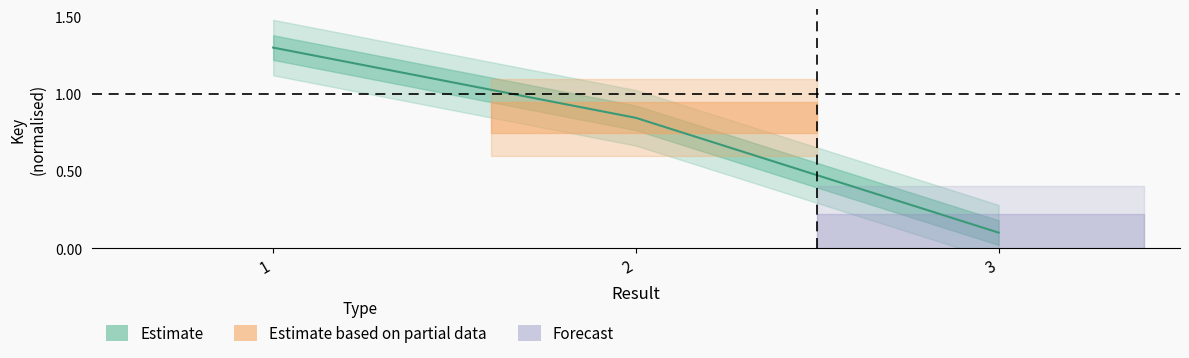

Is it true that the value at 2 is 0.4?

False